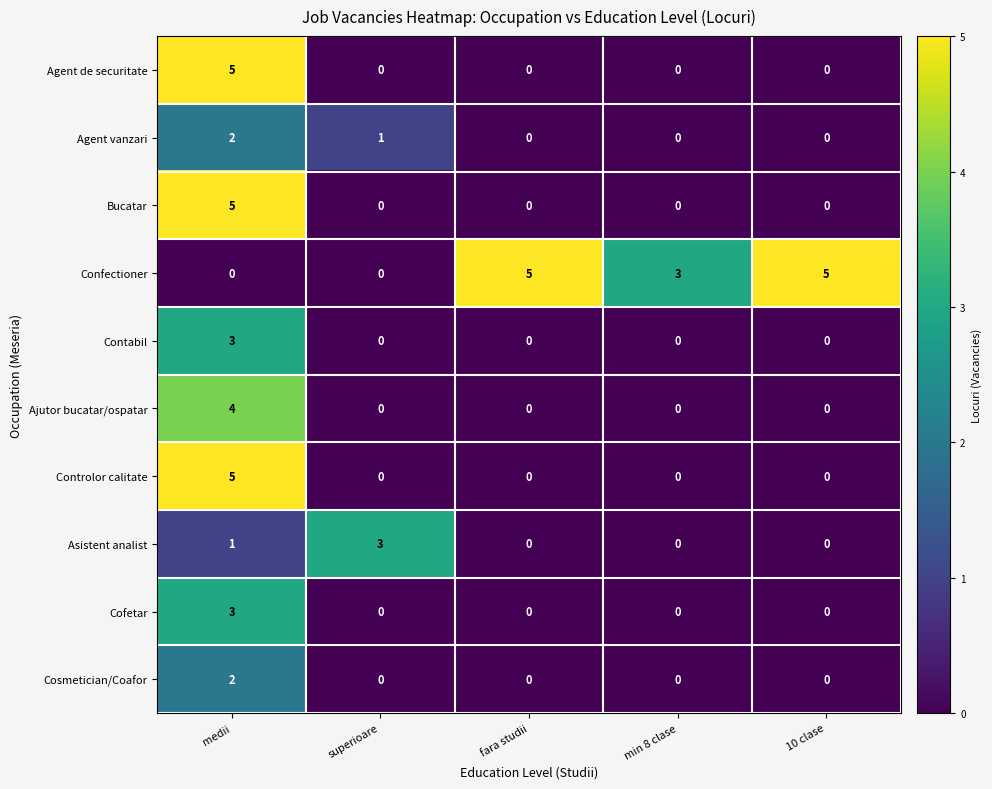

What is the difference between the highest and lowest values at min 8 clase?

3